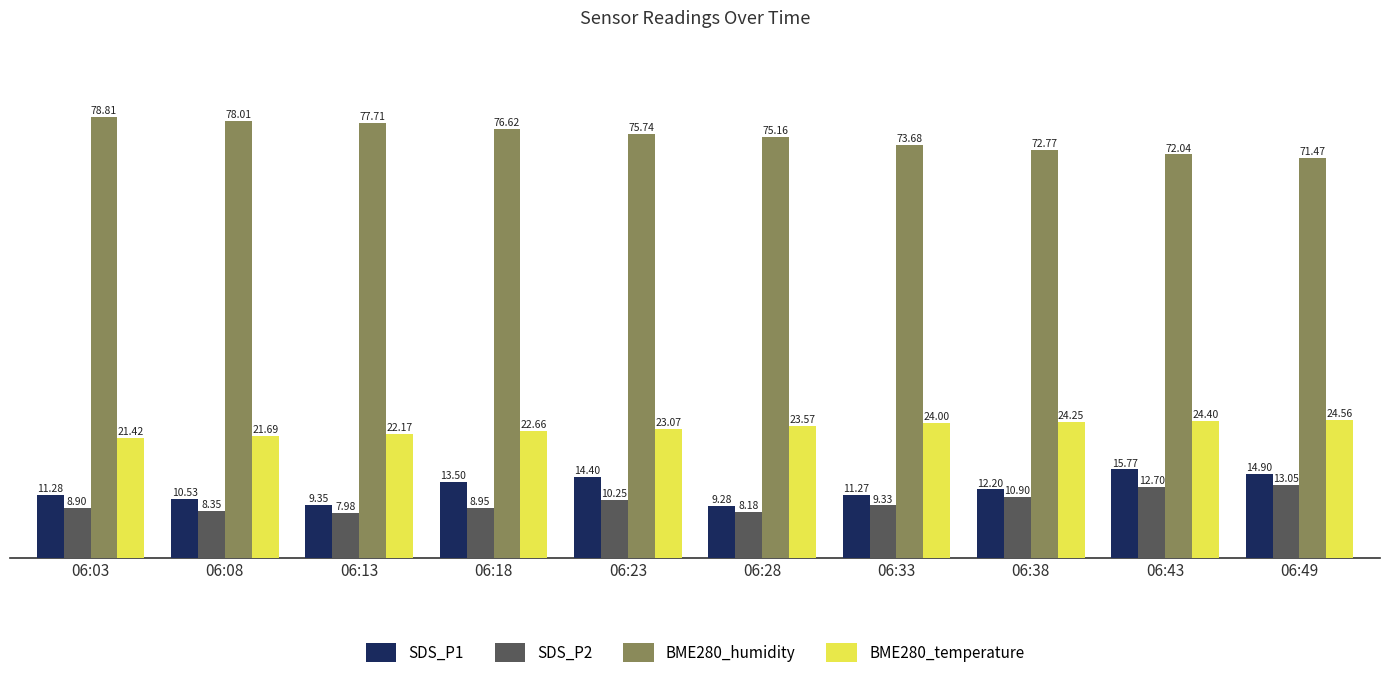

What is the difference between the BME280_humidity values at 06:33 and 06:49?

2.2